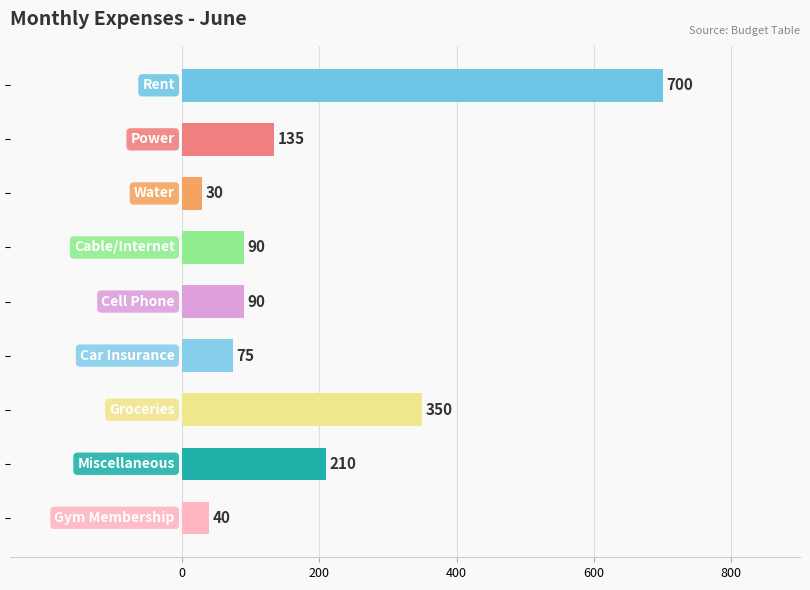

What is the value of the 2nd bar from the top?

135